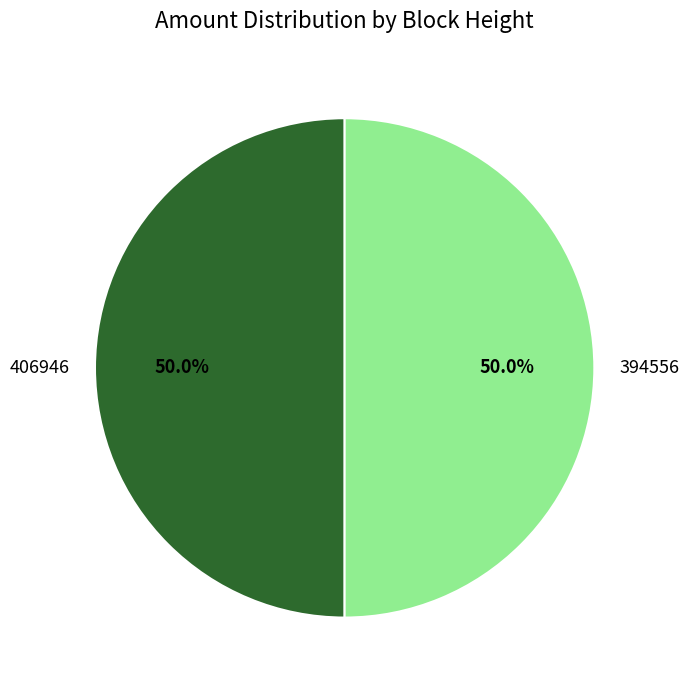

What percentage is the 406946 slice, to the nearest percent?

50%